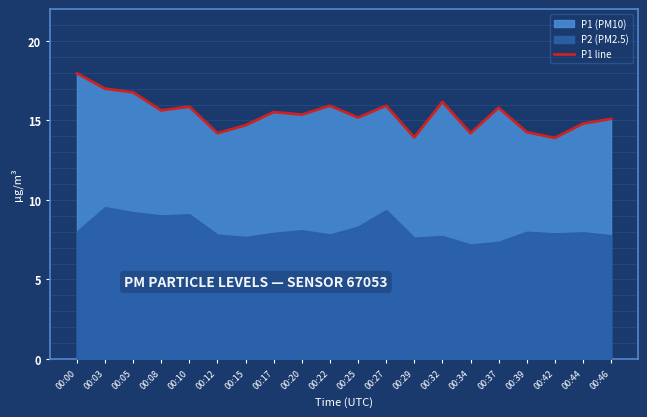

The chart shows a value of 21.3 at 00:17. True or false?

False